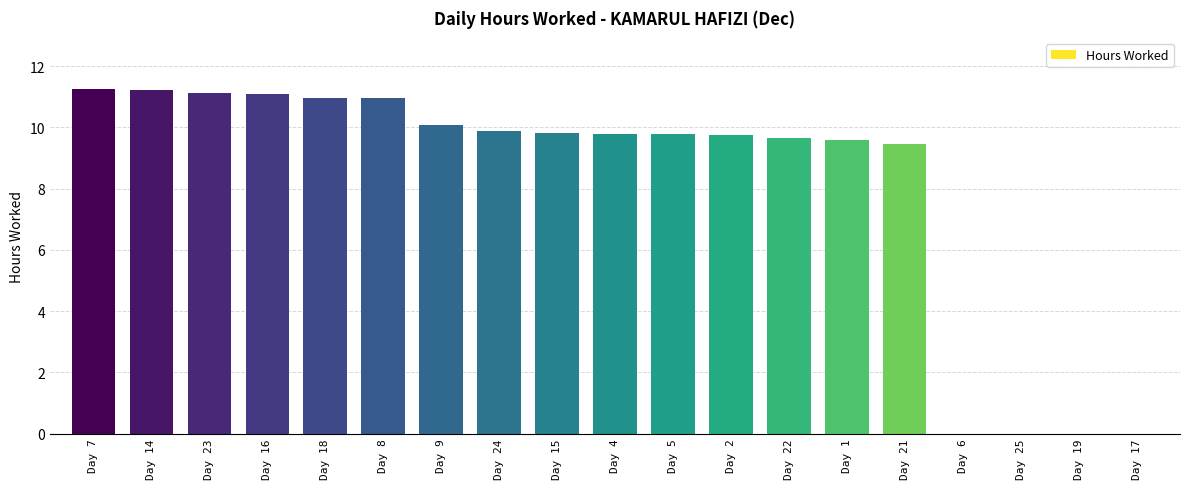

Where does the data first go above 9?

Day 7